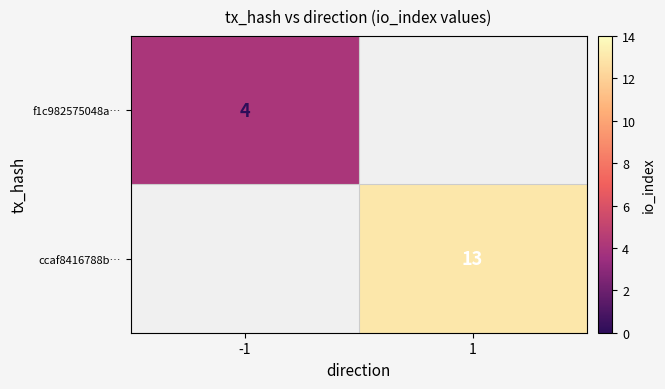

Is the value of ccaf8416788b… at 1 greater than the value of f1c982575048a… at -1?

Yes